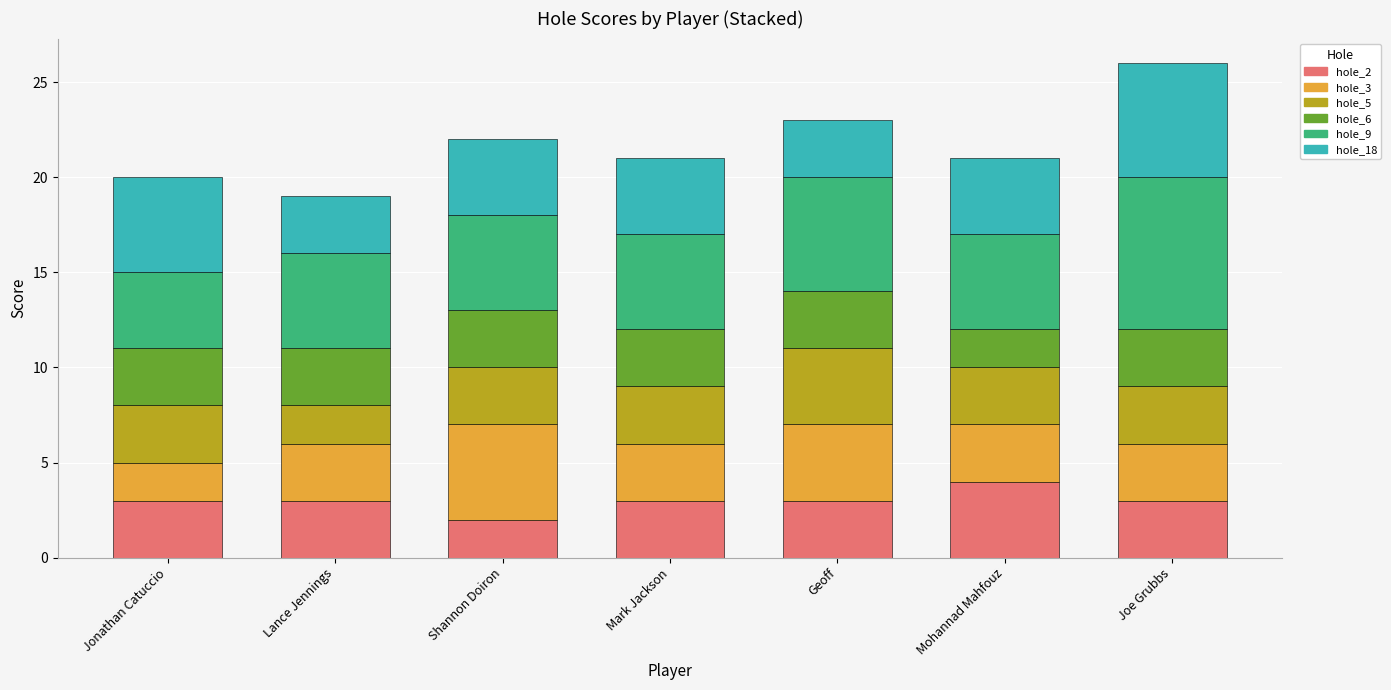

The hole_2 series shows 3 at Geoff. True or false?

True